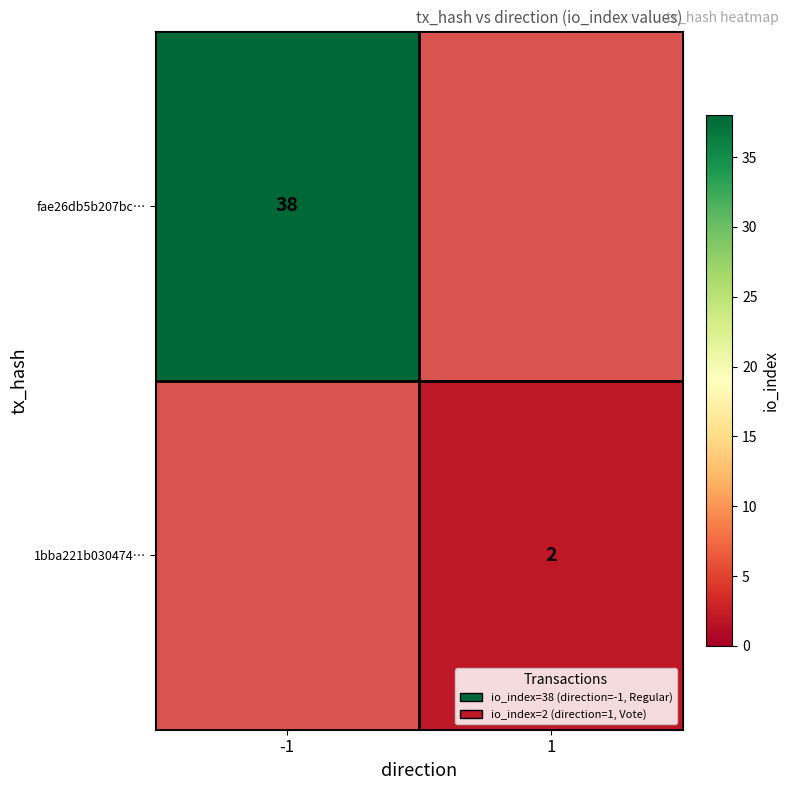

Is the value of fae26db5b207bc… at -1 greater than the value of 1bba221b030474… at 1?

Yes